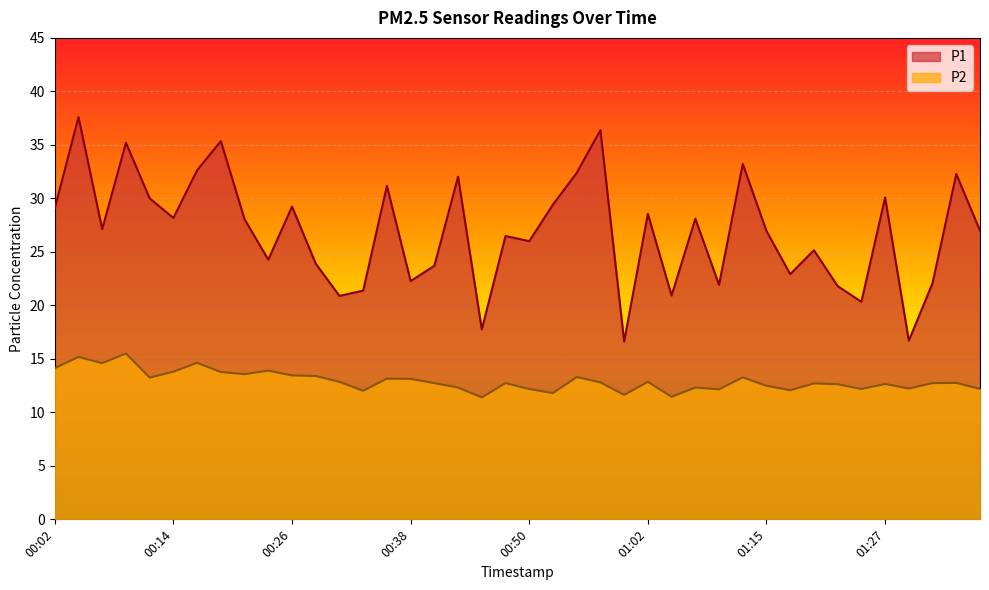

Reading left to right, extract all data points from this chart.

P1: 29.1	37.6	27.1	35.2	30.0	28.2	32.6	35.4	28.1	24.3	29.2	23.9	20.9	21.4	31.2	22.3	23.7	32.0	17.8	26.5	26.0	29.4	32.4	36.4	16.6	28.6	20.9	28.1	21.9	33.2	26.9	22.9	25.1	21.8	20.3	30.1	16.7	22.1	32.3	27.0
P2: 14.1	15.2	14.6	15.5	13.2	13.8	14.6	13.8	13.6	13.9	13.4	13.4	12.8	12.0	13.2	13.1	12.7	12.3	11.4	12.7	12.2	11.8	13.3	12.8	11.6	12.8	11.4	12.3	12.2	13.3	12.5	12.1	12.7	12.6	12.2	12.7	12.2	12.7	12.8	12.2